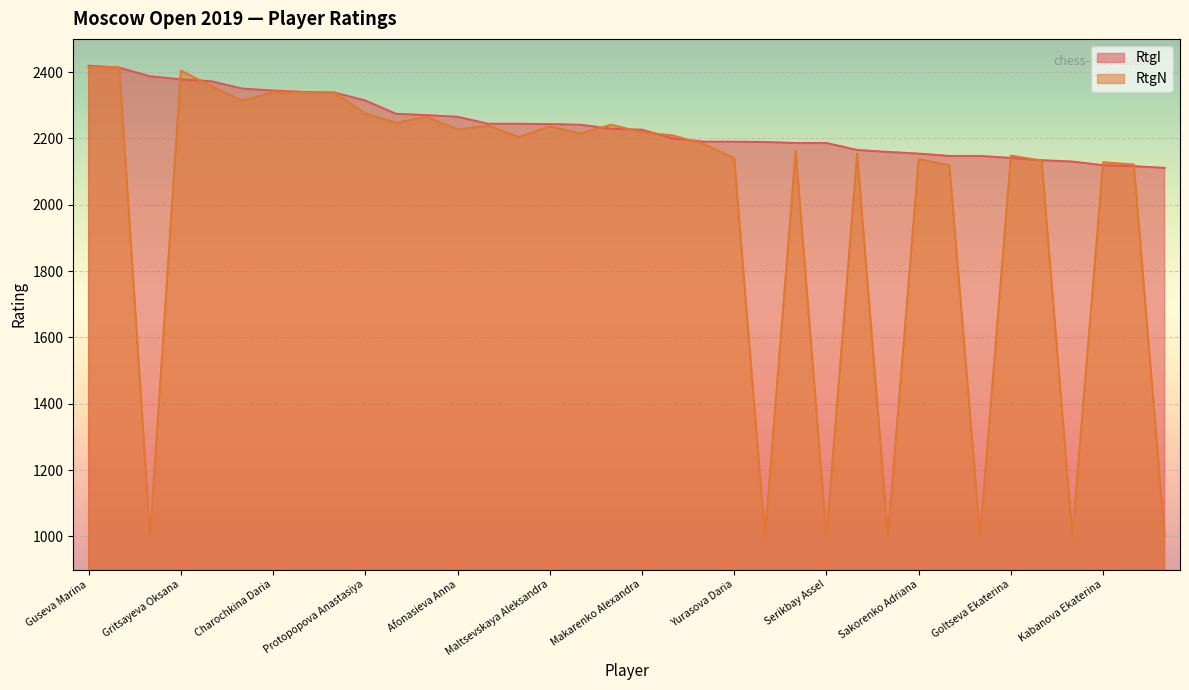

Rank the series by their maximum value, from lowest to highest.

RtgN, RtgI